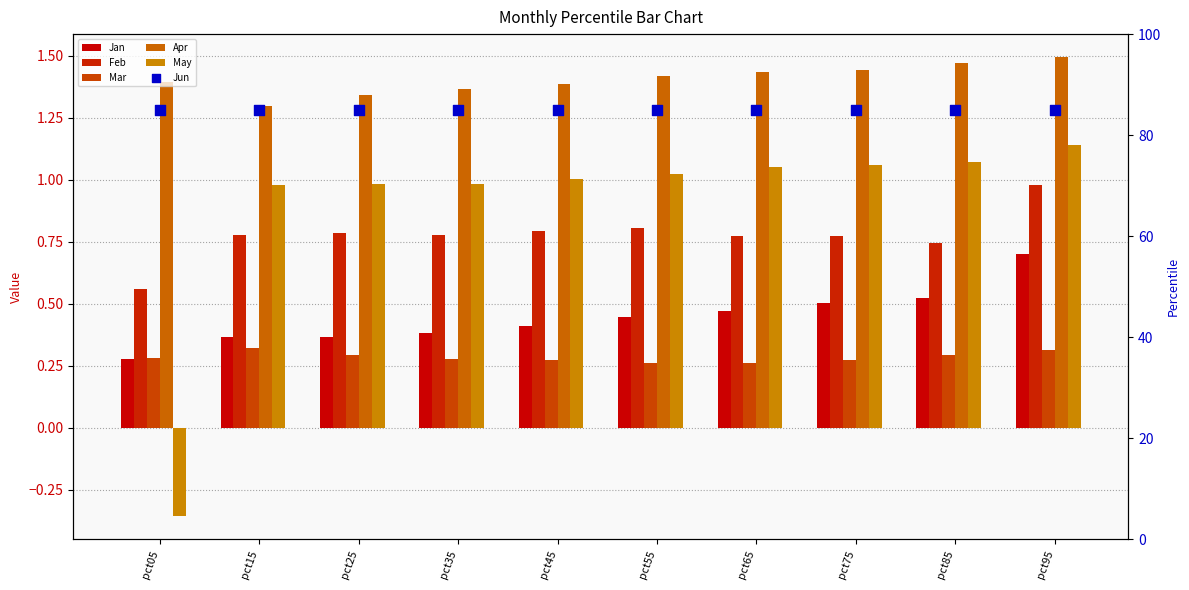

At which category is the sum across all series the highest?

pct95